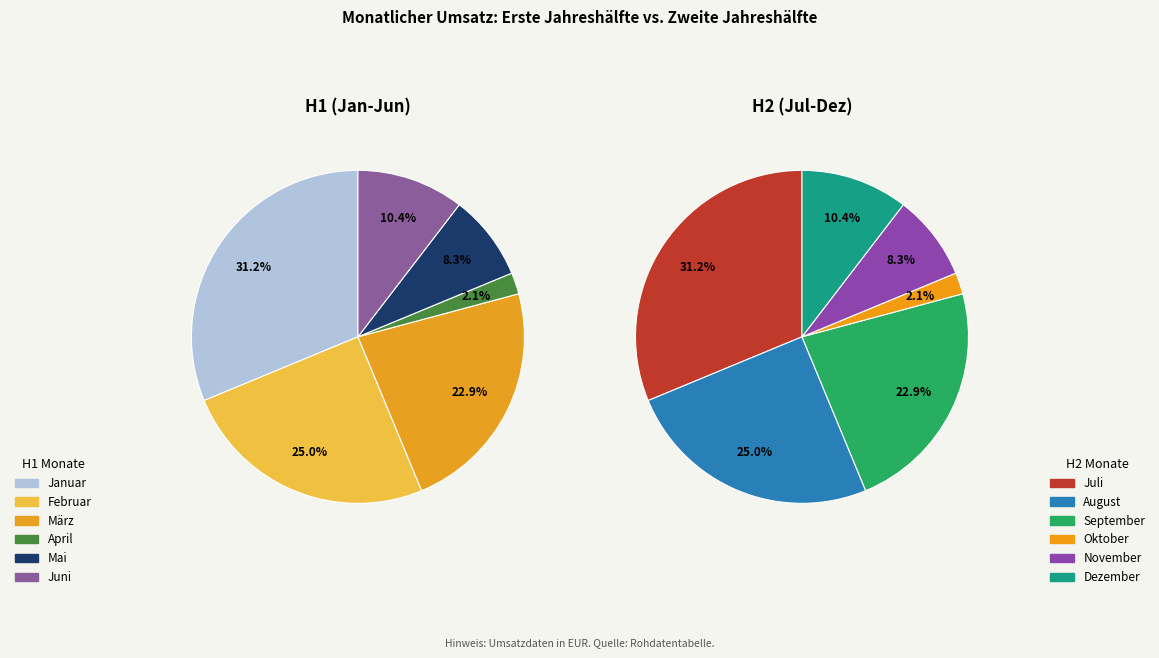

Is März the majority of the pie?

No